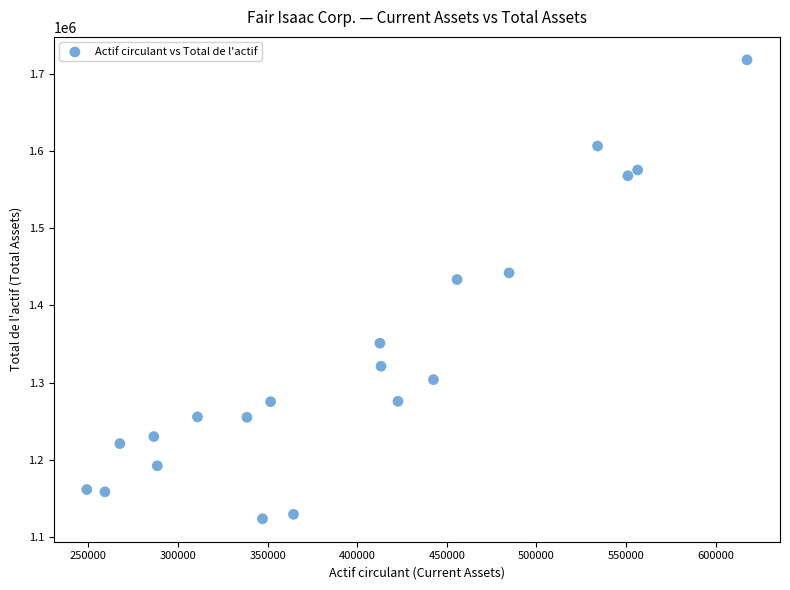

What is the range of Y values (max minus min)?

594168